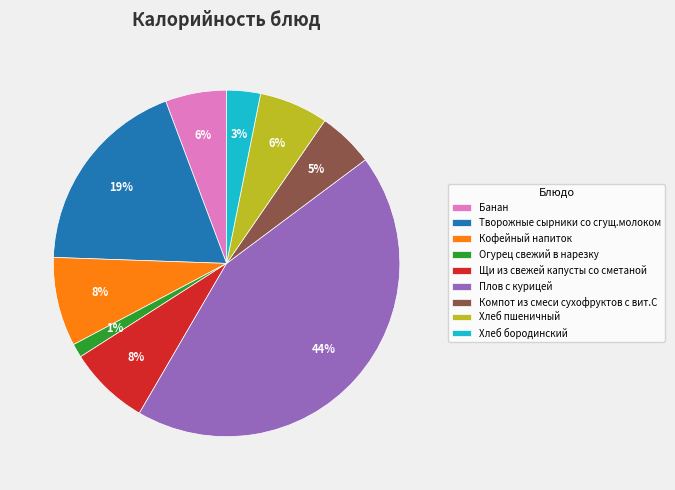

Do Плов с курицей and Щи из свежей капусты со сметаной together represent more than half of the pie?

Yes